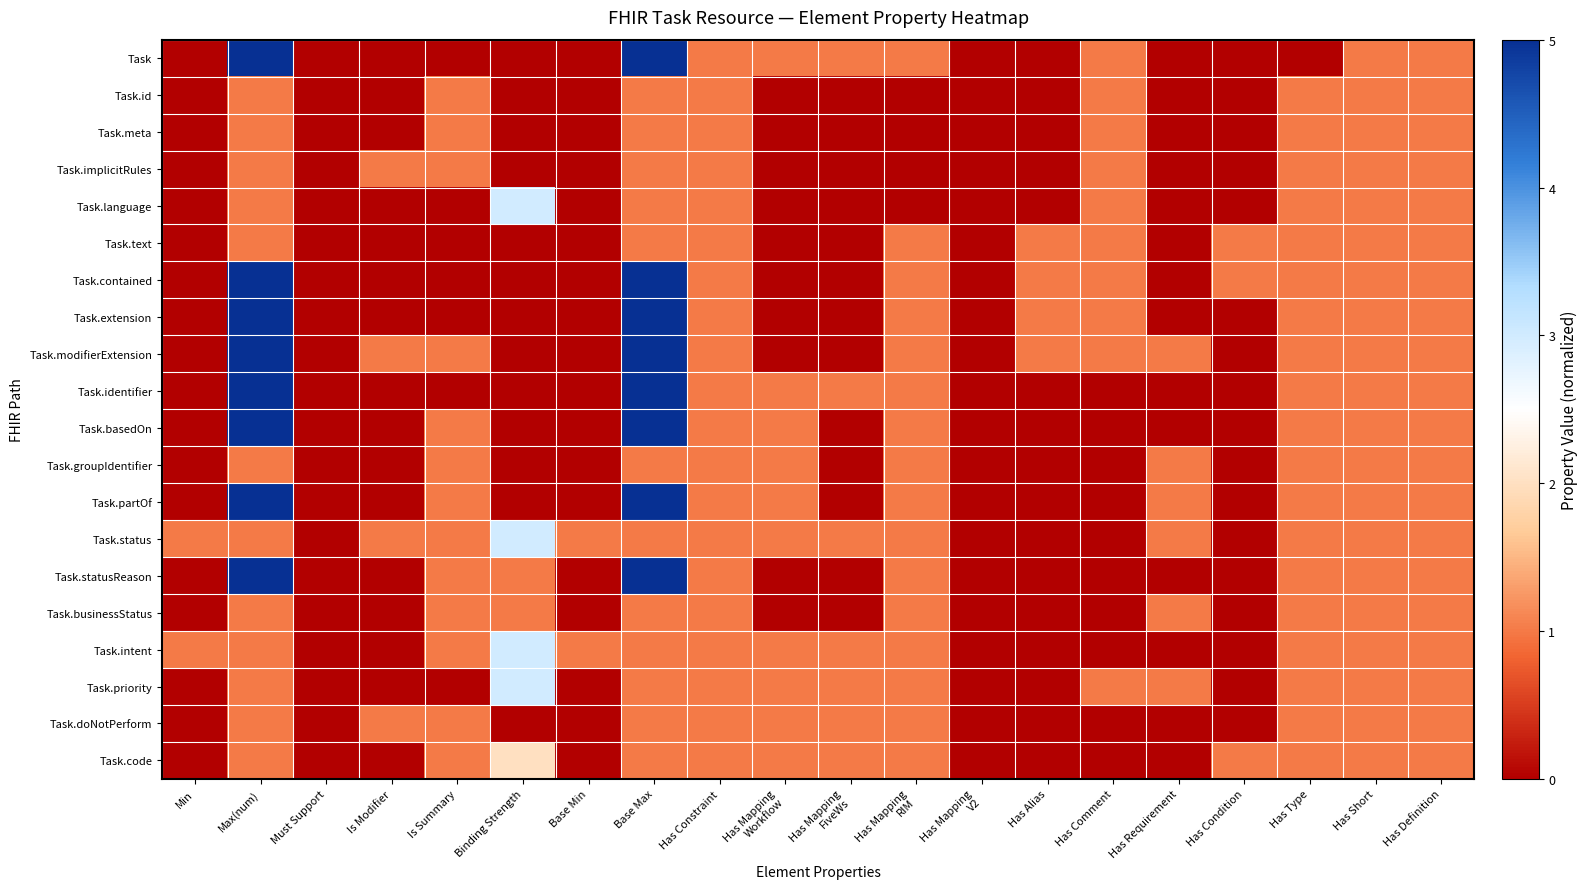

How many categories are shown in the chart?

20